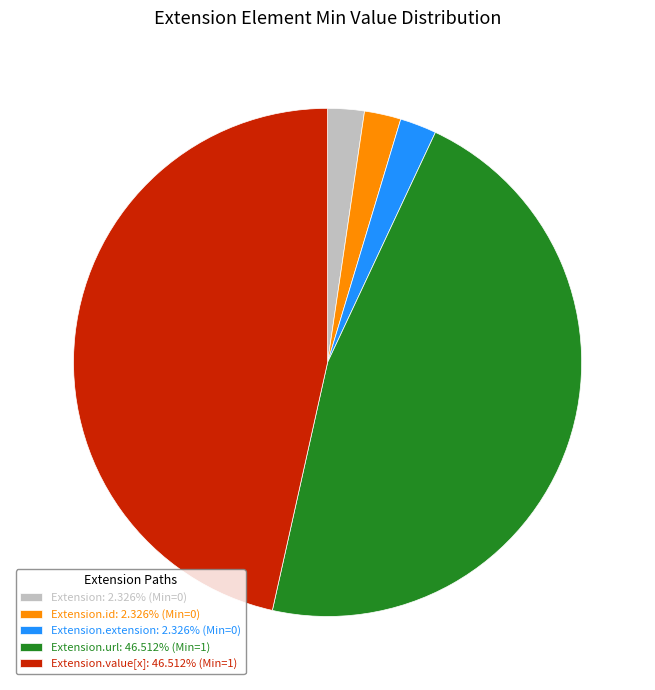

Is there a majority slice in this chart?

No